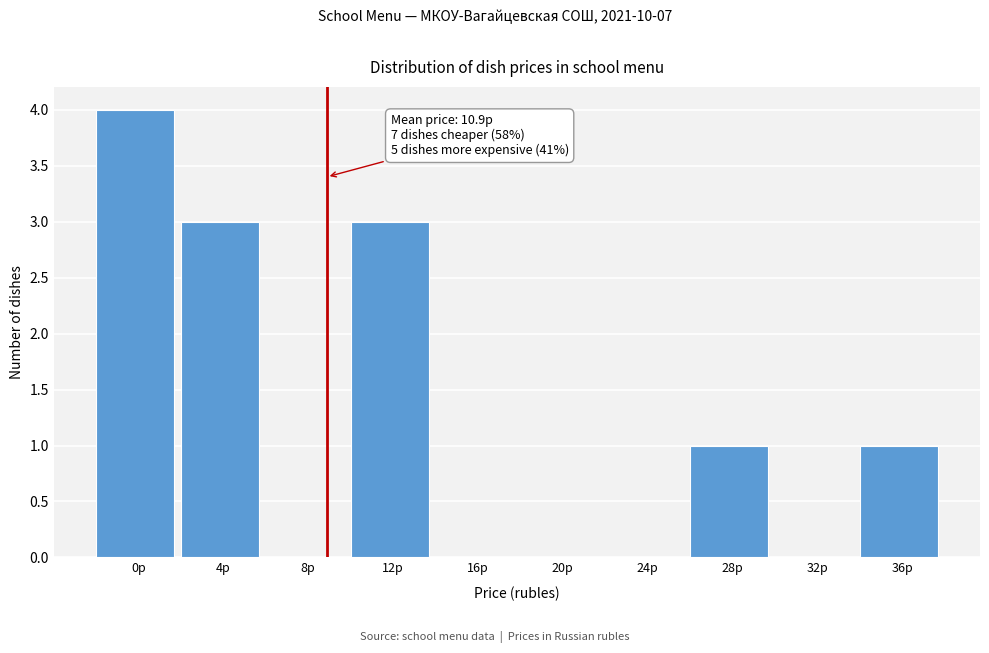

Reading left to right, transcribe all the data shown in this chart.

0р=4	4р=3	8р=0	12р=3	16р=0	20р=0	24р=0	28р=1	32р=0	36р=1